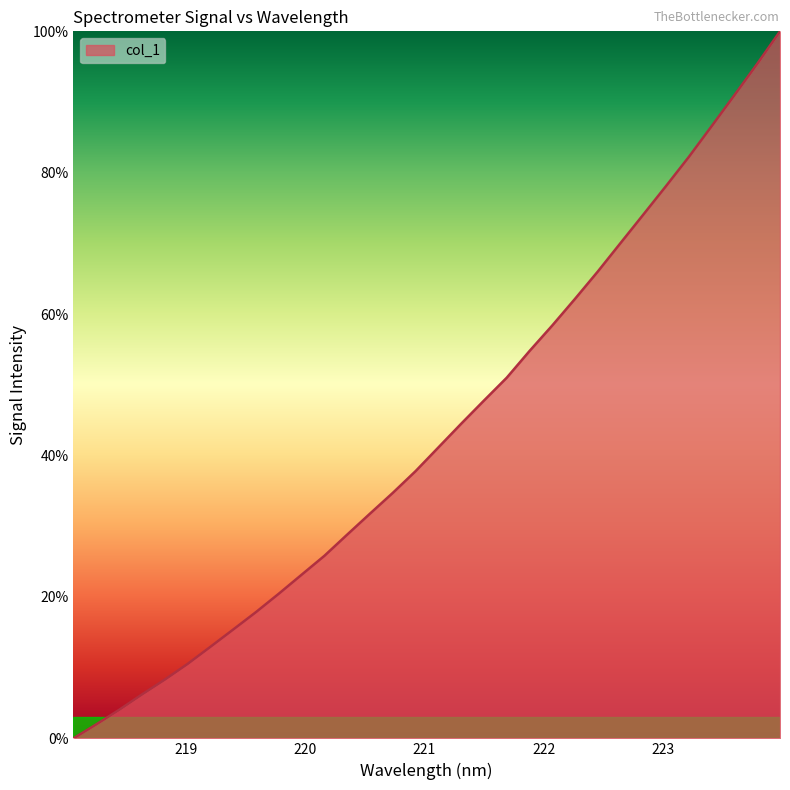

Count the number of data series in this chart.

1